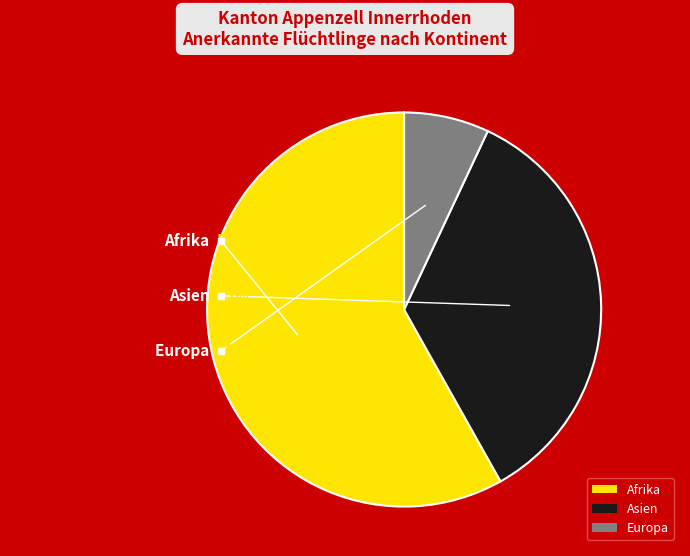

Does Afrika represent more than half of the total?

Yes